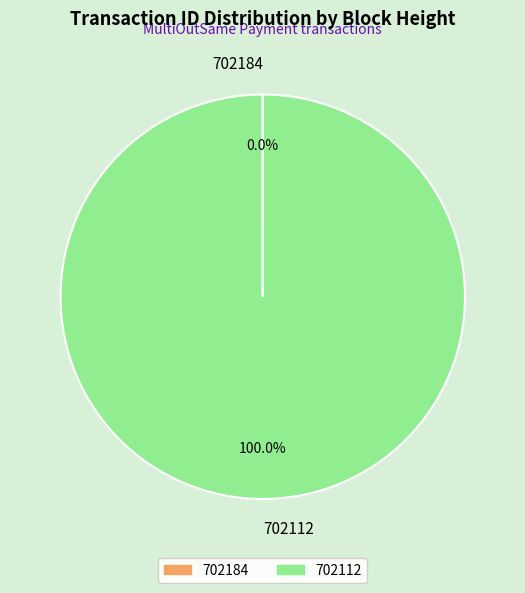

What is the majority slice?

702112